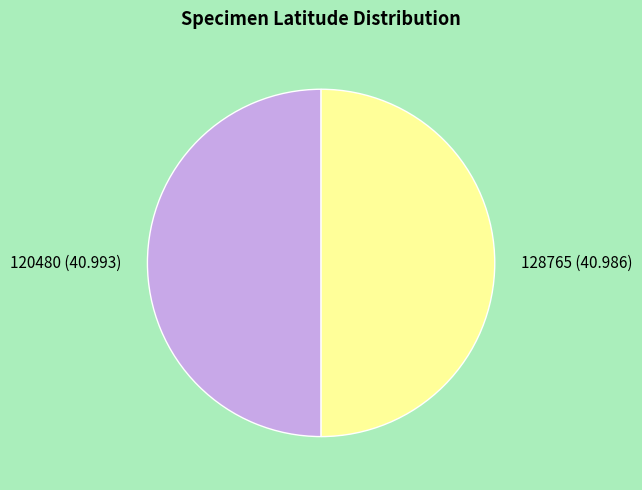

The 128765 slice represents 41% of the pie. True or false?

False